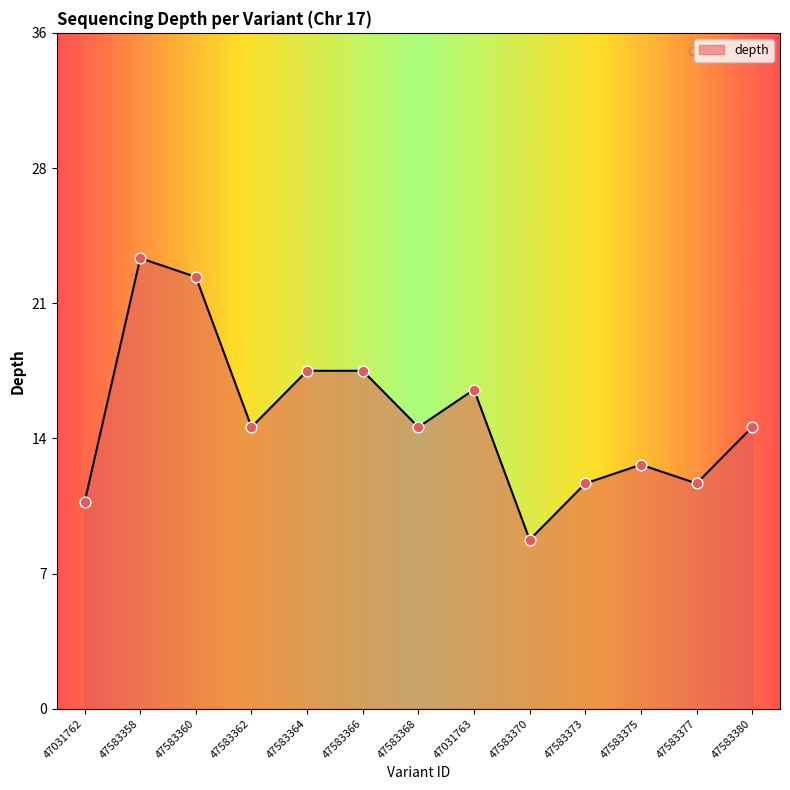

What is the change in value from 47583358 to 47583360?

-1